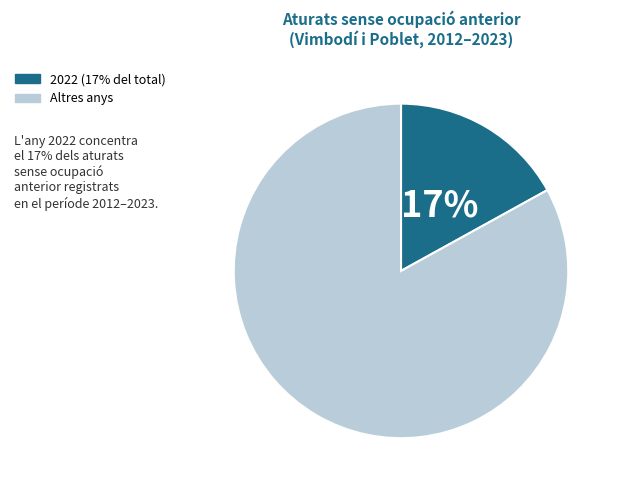

To the nearest percent, what is the difference between the largest and smallest slice percentages?

66%